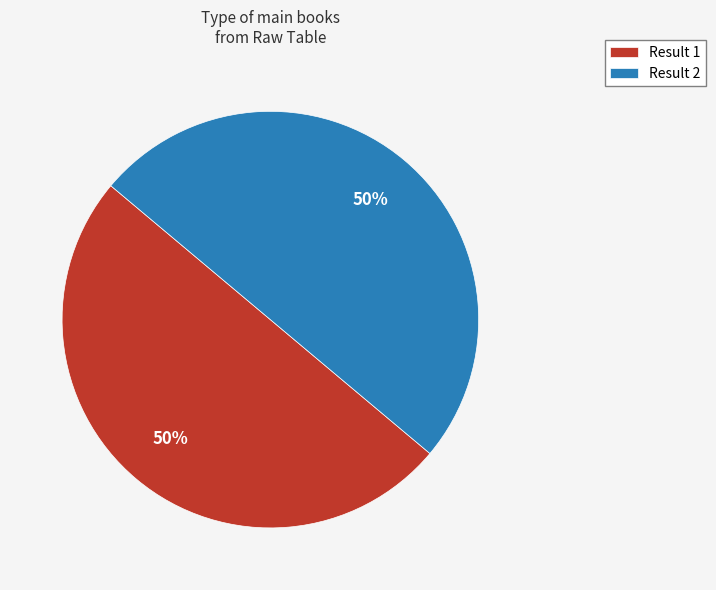

Do Result 1 and Result 2 together represent more than half of the pie?

Yes